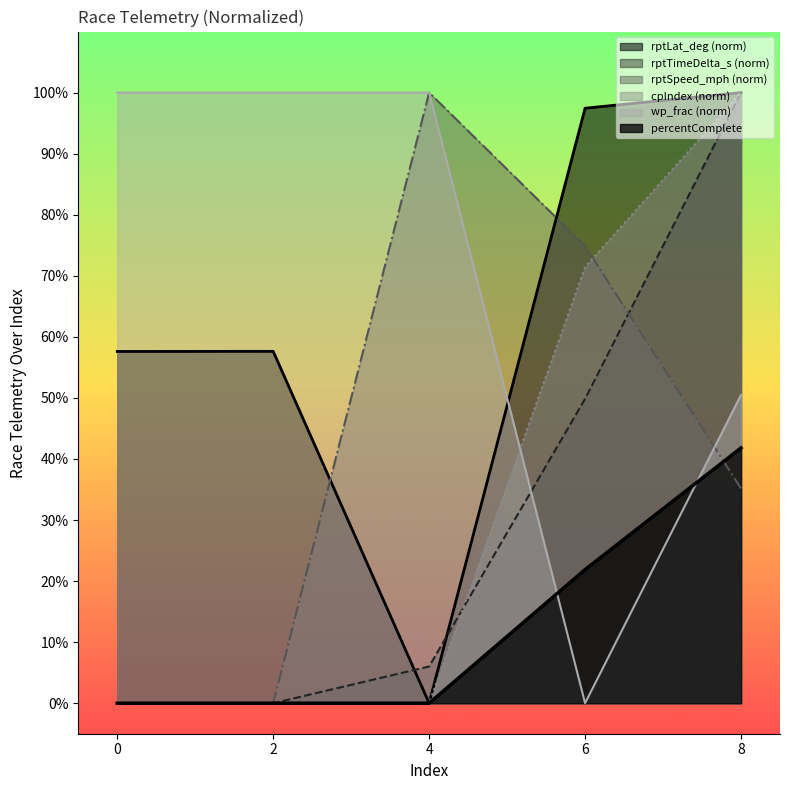

At 8, list the series in order from largest to smallest.

rptLat_deg, rptTimeDelta_s, cpIndex, wp_frac, percentComplete, rptSpeed_mph